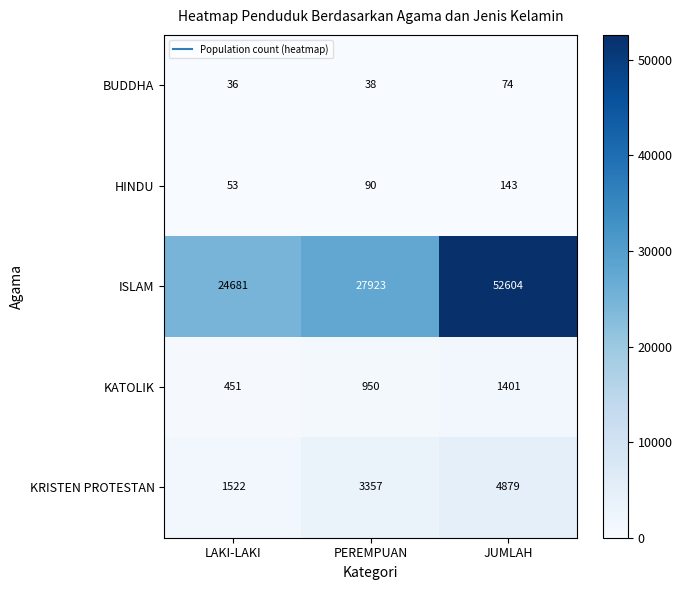

How many data points in KRISTEN PROTESTAN are less than 3357?

1